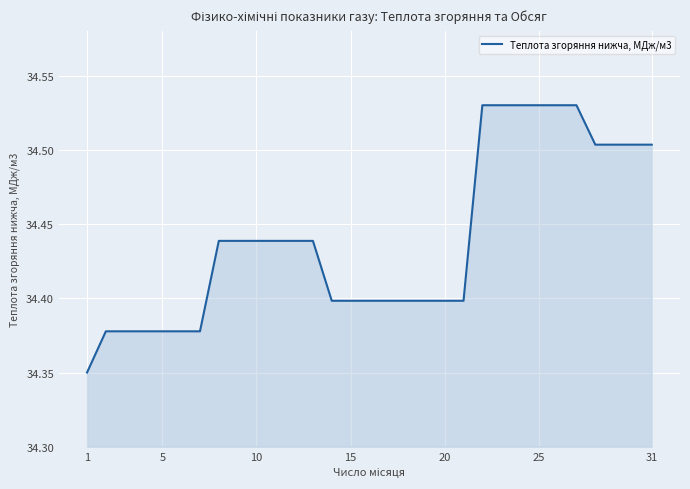

Reading left to right, transcribe all the data shown in this chart.

34.4	34.4	34.4	34.4	34.4	34.4	34.4	34.4	34.4	34.4	34.4	34.4	34.4	34.4	34.4	34.4	34.4	34.4	34.4	34.4	34.4	34.5	34.5	34.5	34.5	34.5	34.5	34.5	34.5	34.5	34.5